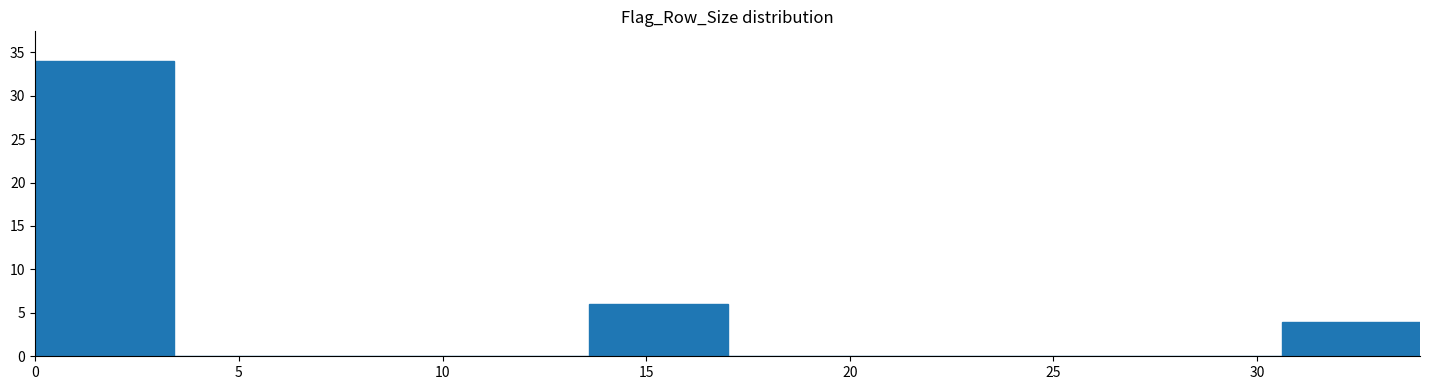

What is the height of the bar covering 0.0 to 3.4 on the x-axis? Neither the bar edges nor the heights are printed on the chart, so give them approximately, as read against the axes.

34